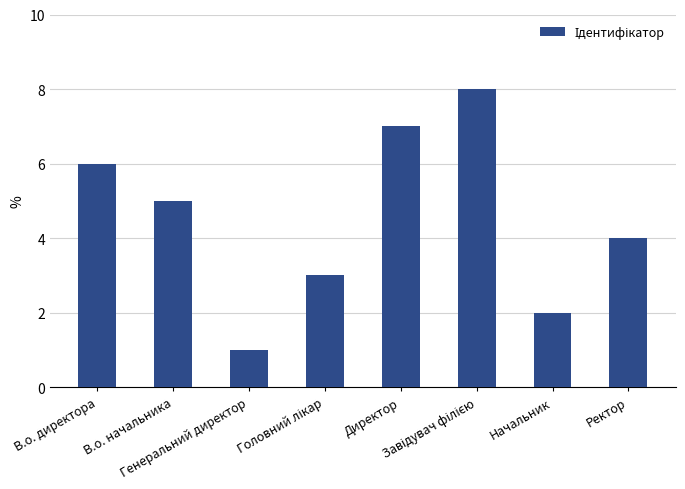

What is the difference between the maximum and second lowest values?

6